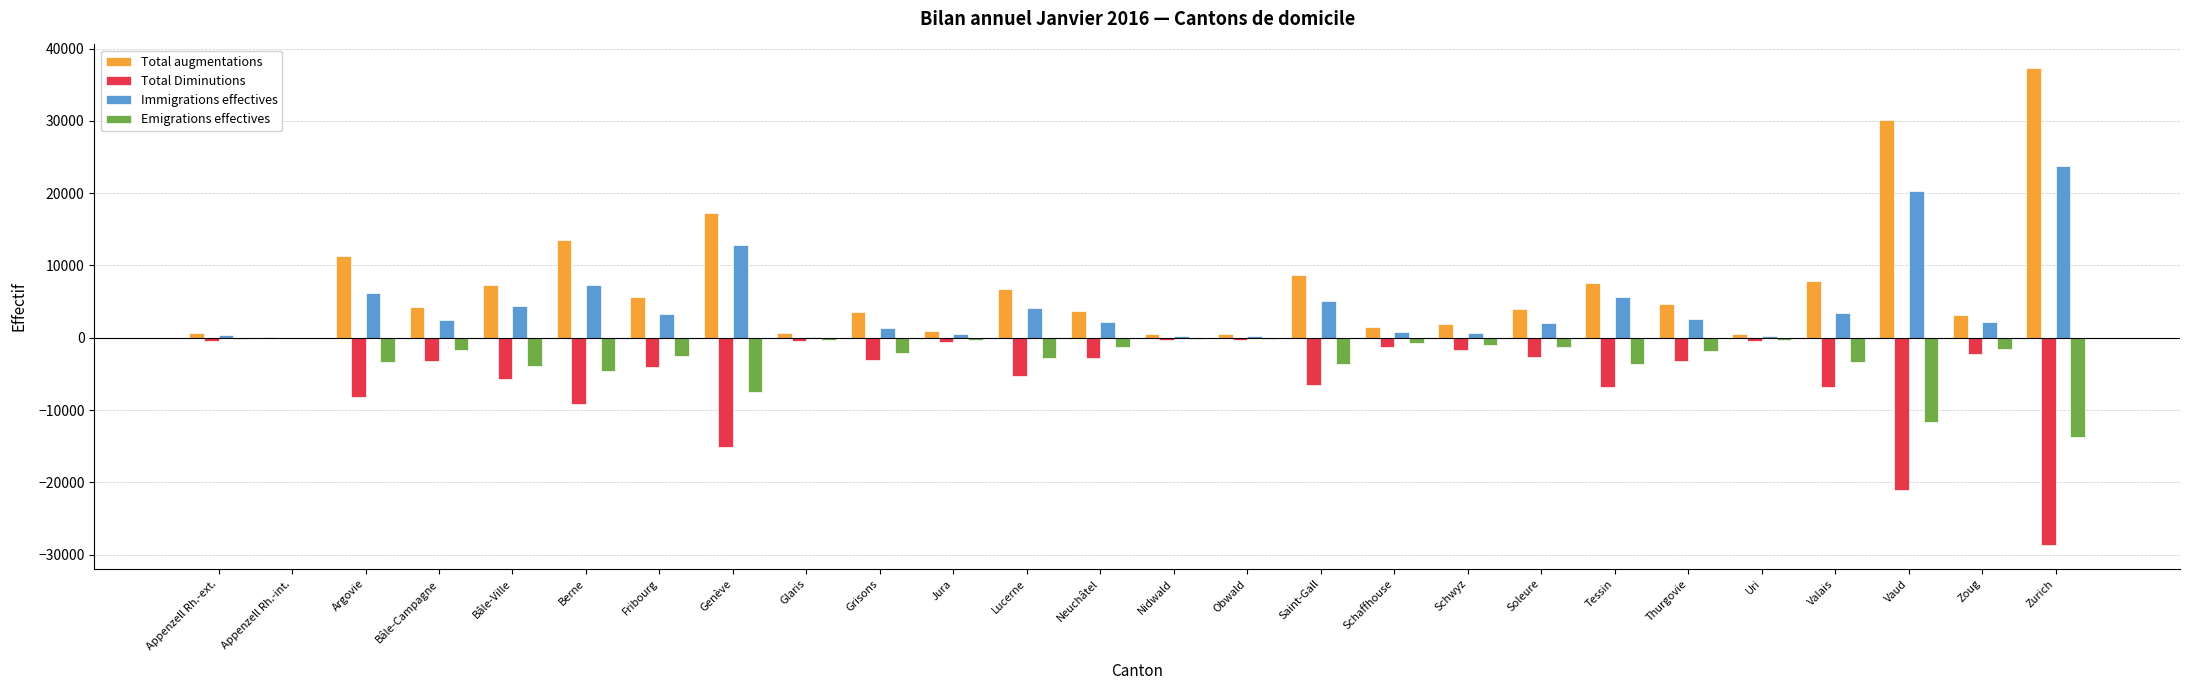

At which category does the chart reach its peak across all series?

Zurich